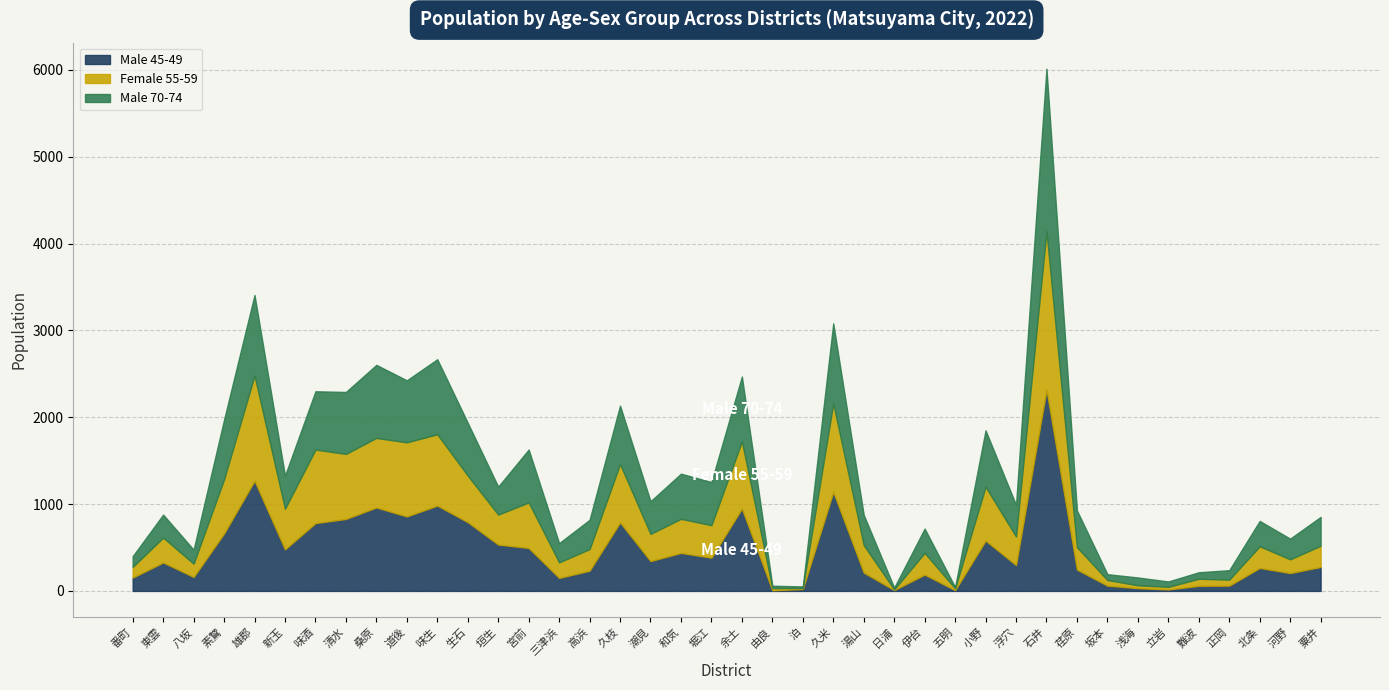

Reading right to left, extract all data points from this chart.

Male 45-49: 276	206	265	61	59	17	32	61	246	2317	298	580	9	188	10	211	1141	22	8	949	383	438	344	789	233	150	495	534	792	983	858	961	829	781	479	1269	662	161	328	154
Female 55-59: 244	158	249	69	81	30	33	65	258	1825	329	620	21	250	8	317	1018	11	25	773	374	392	313	672	249	179	524	345	536	821	853	801	749	847	467	1211	623	153	286	123
Male 70-74: 332	238	292	109	75	62	90	67	423	1871	364	649	15	280	20	348	922	19	27	747	497	520	376	673	337	221	609	322	608	864	714	841	713	671	381	928	687	161	265	123